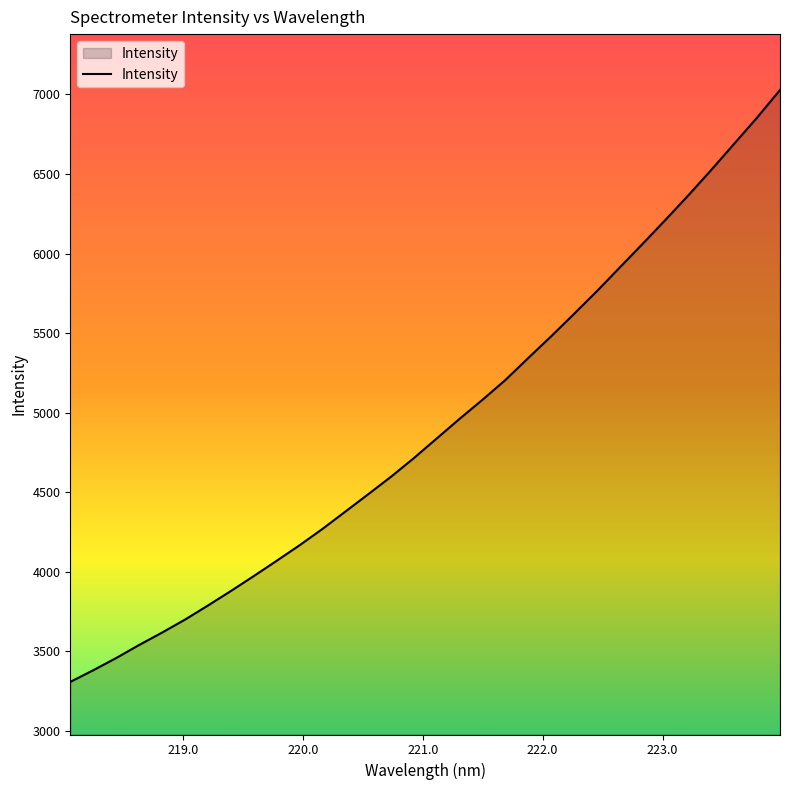

Does the chart display data point markers on the line(s)?

No